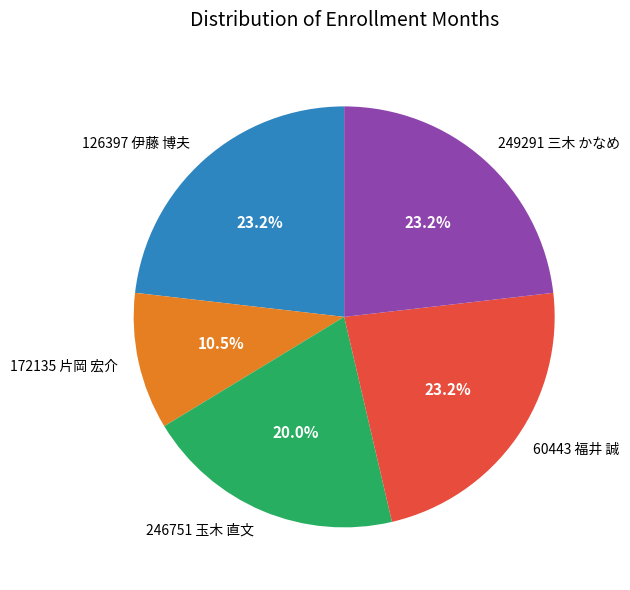

Is 126397 伊藤 博夫 the majority of the pie?

No